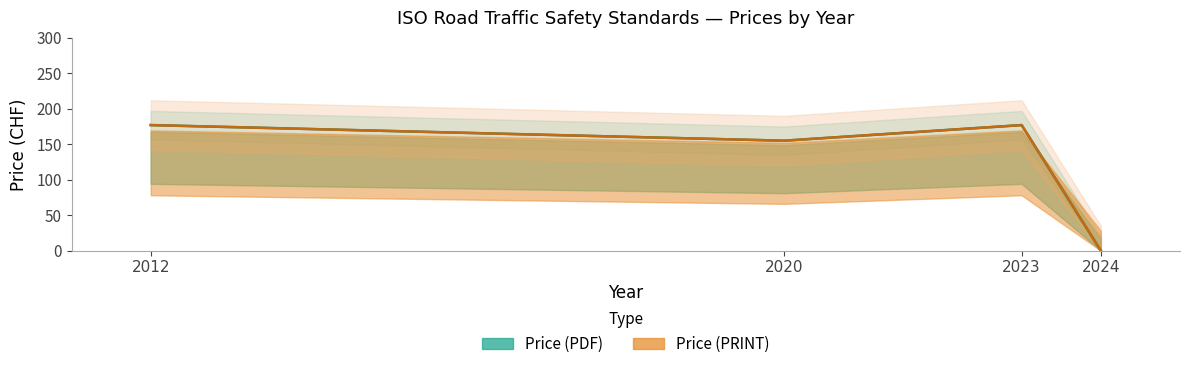

How many lines are shown in the chart?

2